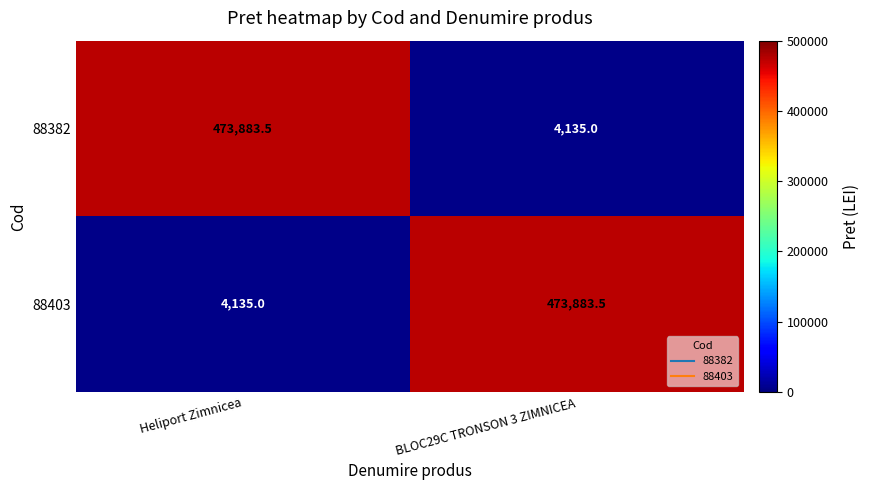

Which category has the lowest value in the 88403 series?

Heliport Zimnicea